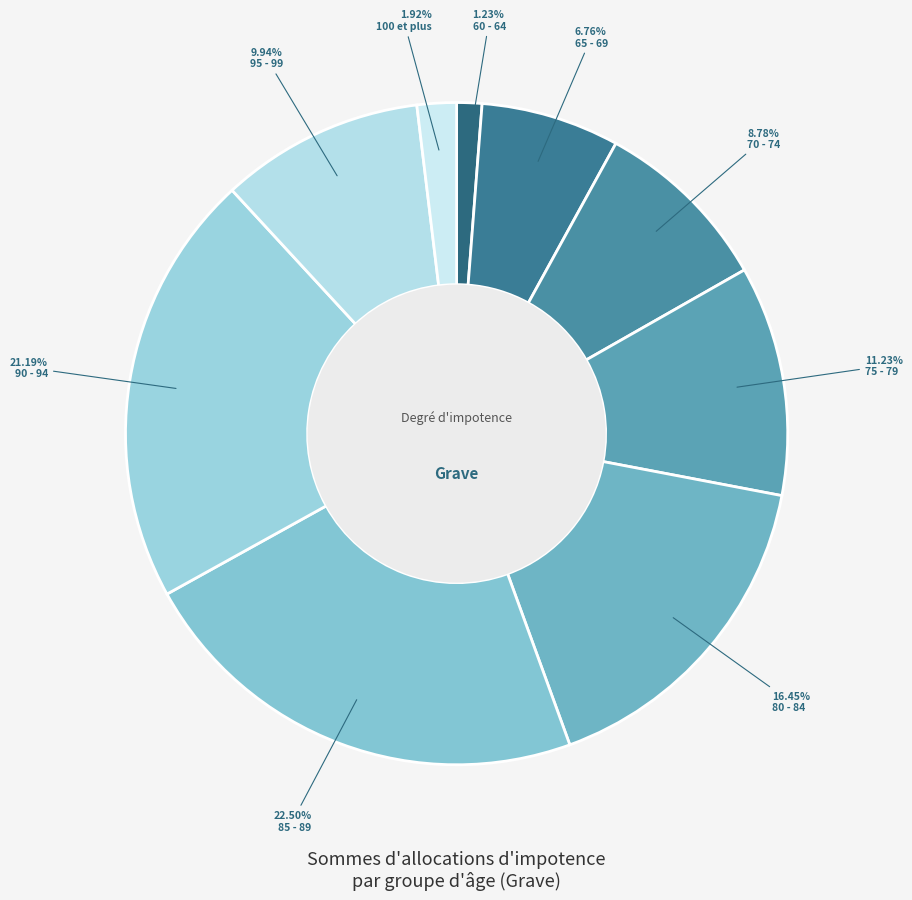

To the nearest percent, what is the average slice percentage?

11%